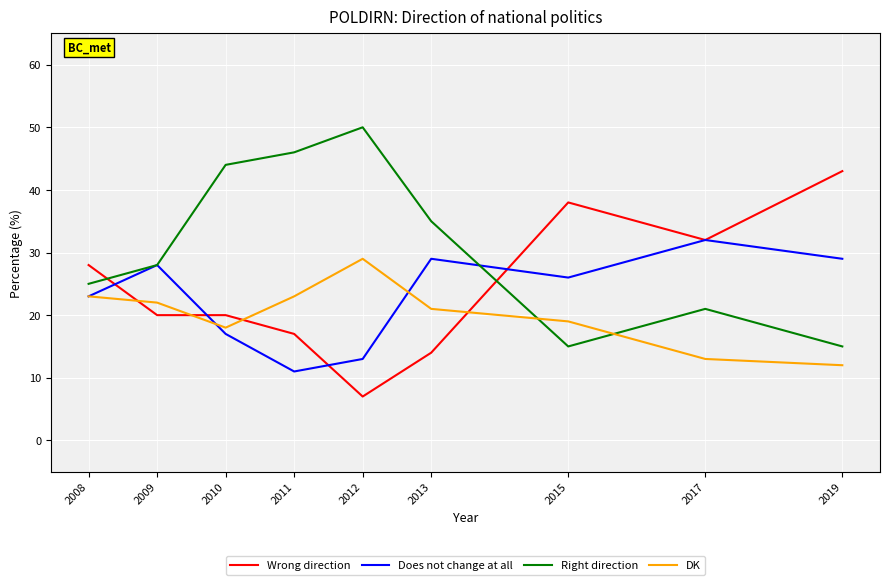

Reading right to left, list all the values displayed in this chart.

Wrong direction: 2019=43	2017=32	2015=38	2013=14	2012=7	2011=17	2010=20	2009=20	2008=28
Does not change at all: 2019=29	2017=32	2015=26	2013=29	2012=13	2011=11	2010=17	2009=28	2008=23
Right direction: 2019=15	2017=21	2015=15	2013=35	2012=50	2011=46	2010=44	2009=28	2008=25
DK: 2019=12	2017=13	2015=19	2013=21	2012=29	2011=23	2010=18	2009=22	2008=23